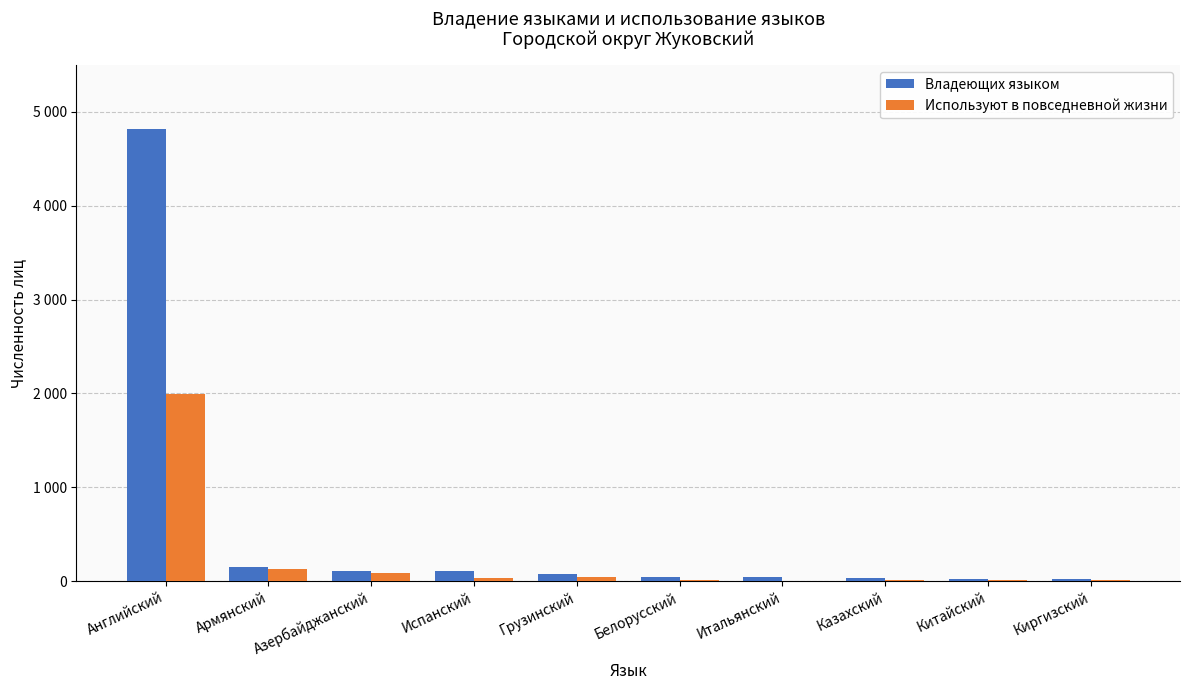

What are all the series names shown in the legend?

Владеющих языком, Используют в повседневной жизни